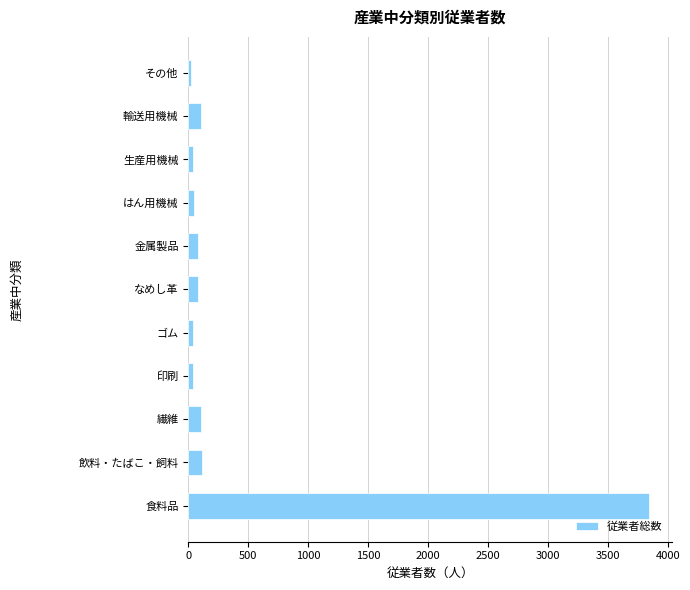

What is the average value?

410